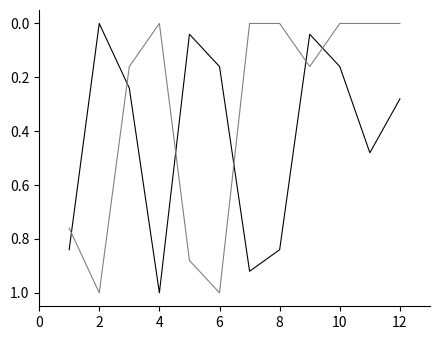

What is the maximum value shown in the chart?

1.0